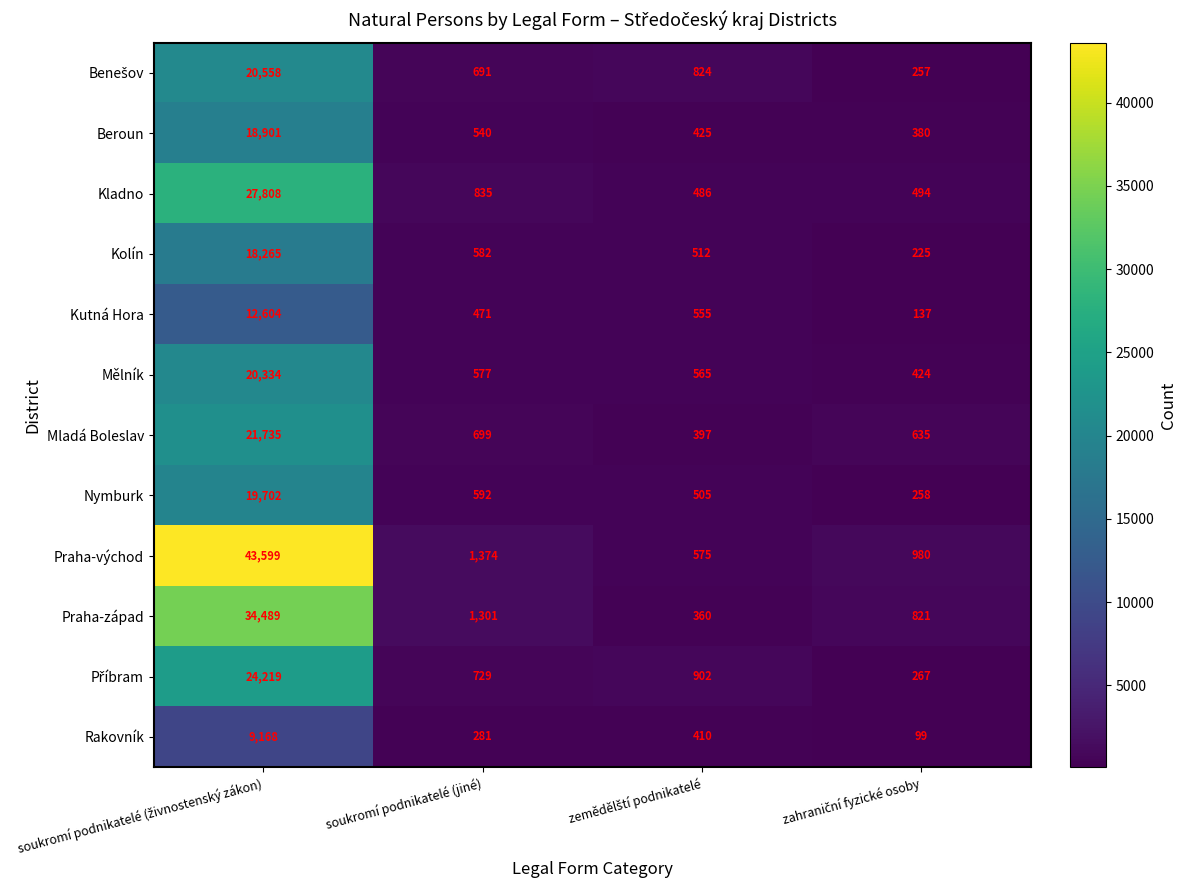

Is it true that Kolín equals 582 at soukromí podnikatelé (jiné)?

True